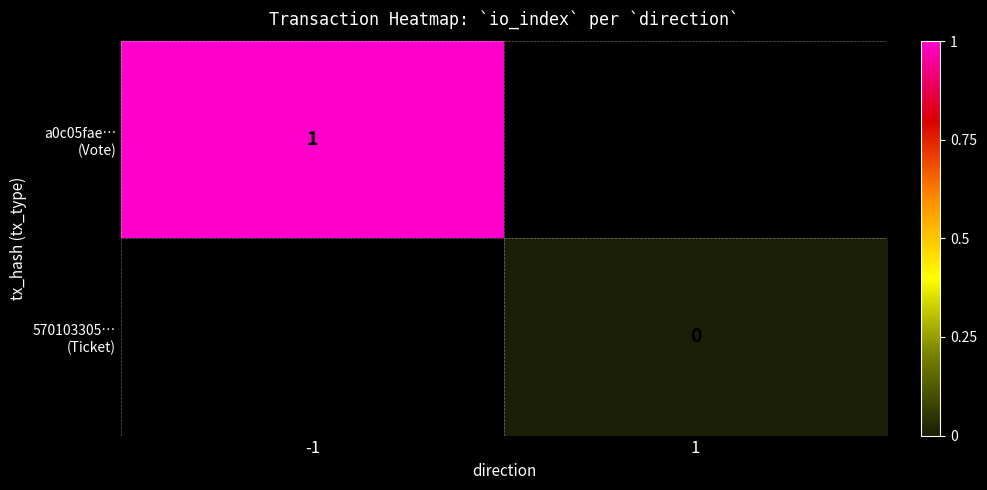

Which label corresponds to the smallest value in the chart?

1